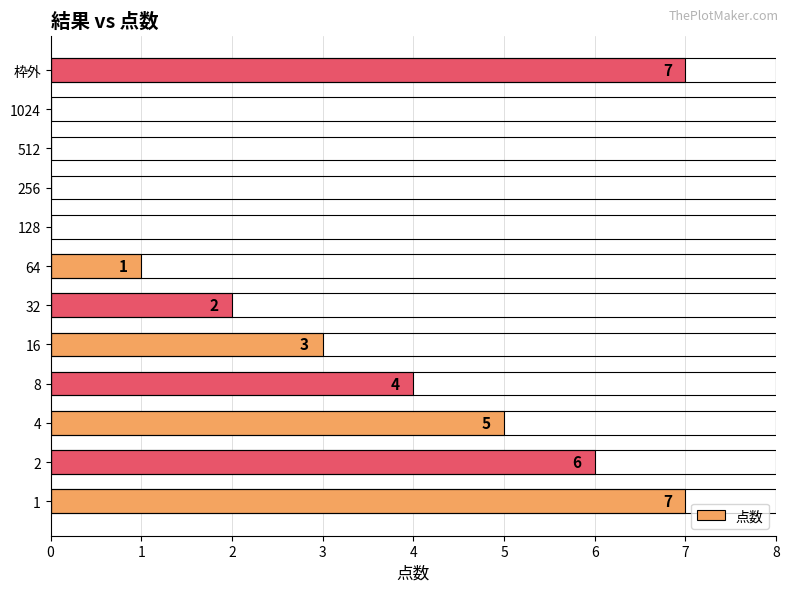

Reading top to bottom, list all the values displayed in this chart.

枠外=7	1024=0	512=0	256=0	128=0	64=1	32=2	16=3	8=4	4=5	2=6	1=7